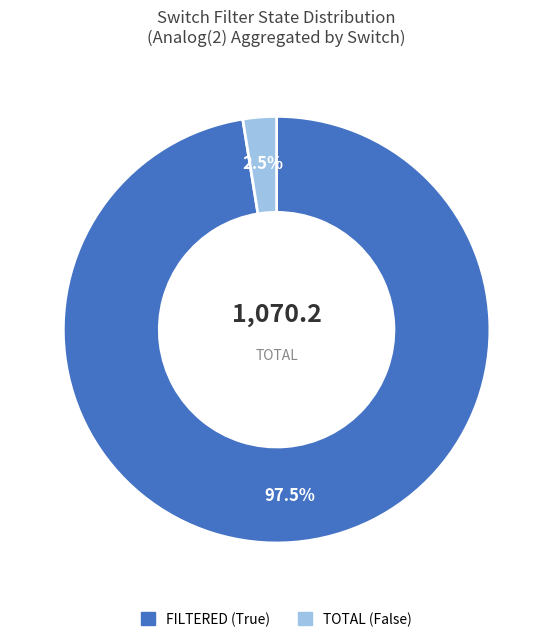

What is the largest slice in the pie chart?

FILTERED (True)